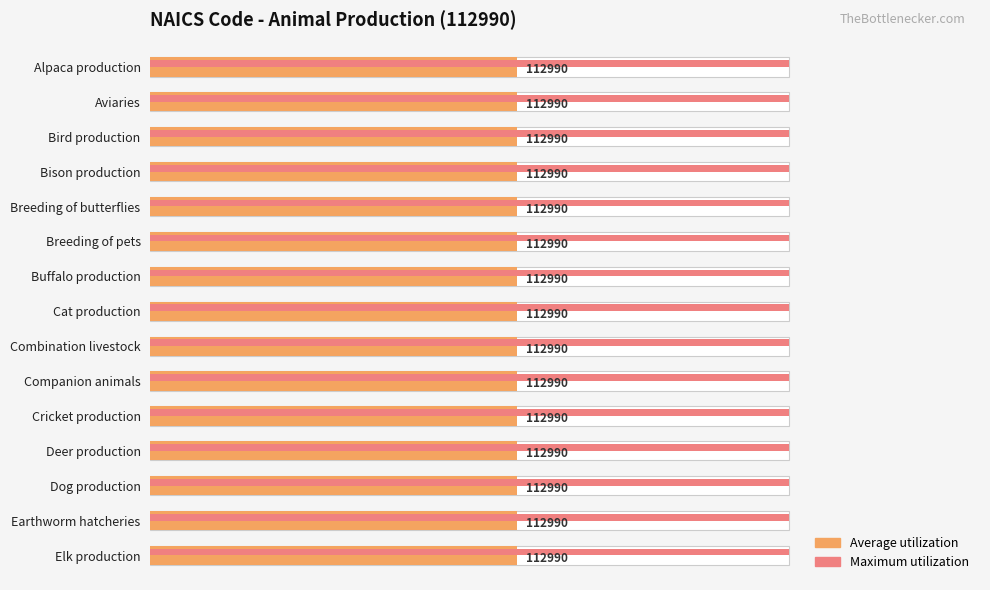

What is the average value of the Average utilization series?

0.6